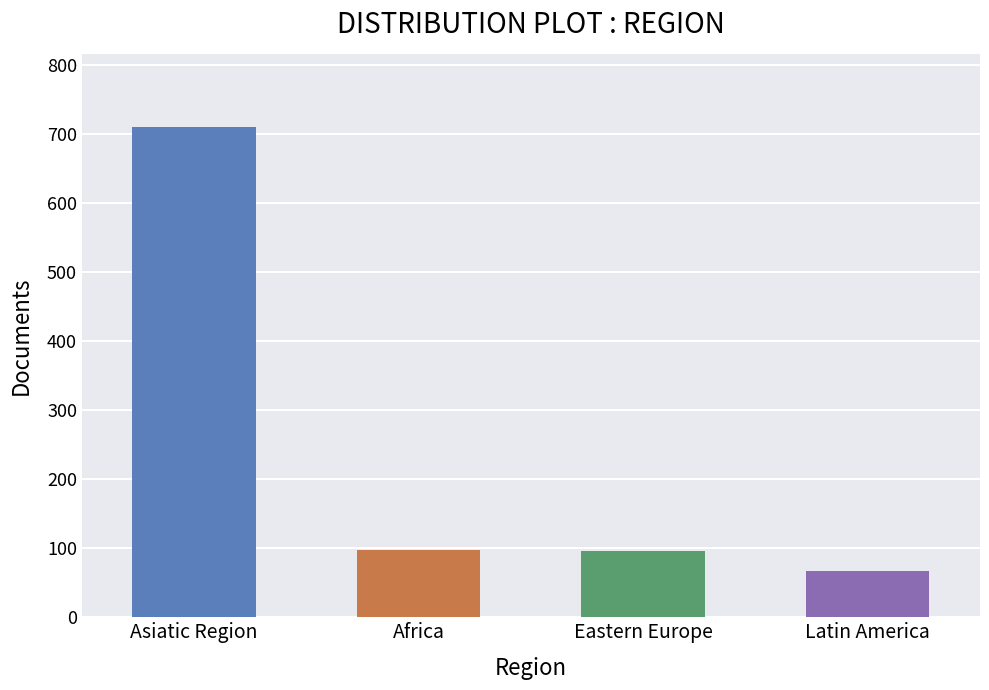

The value at Africa is 98. True or false?

True